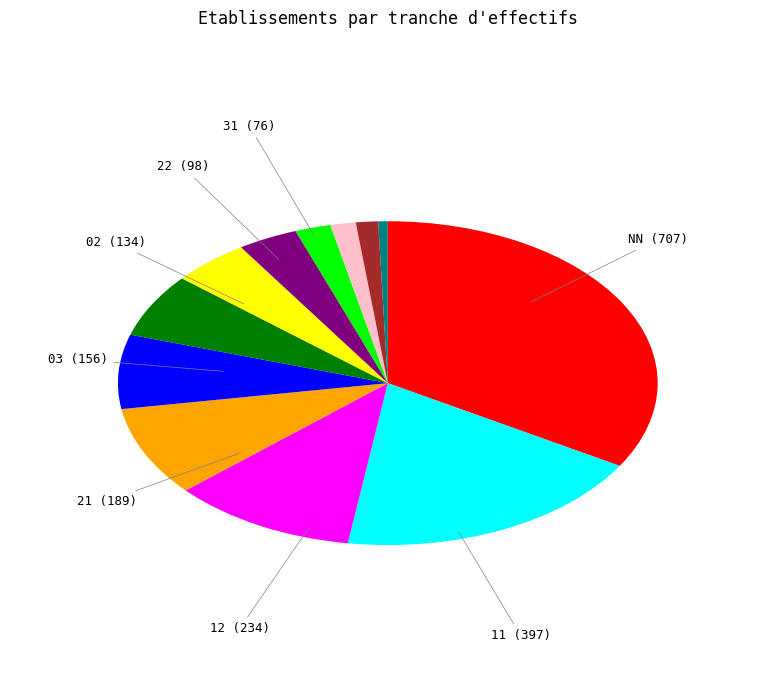

Is there a majority slice in this chart?

No